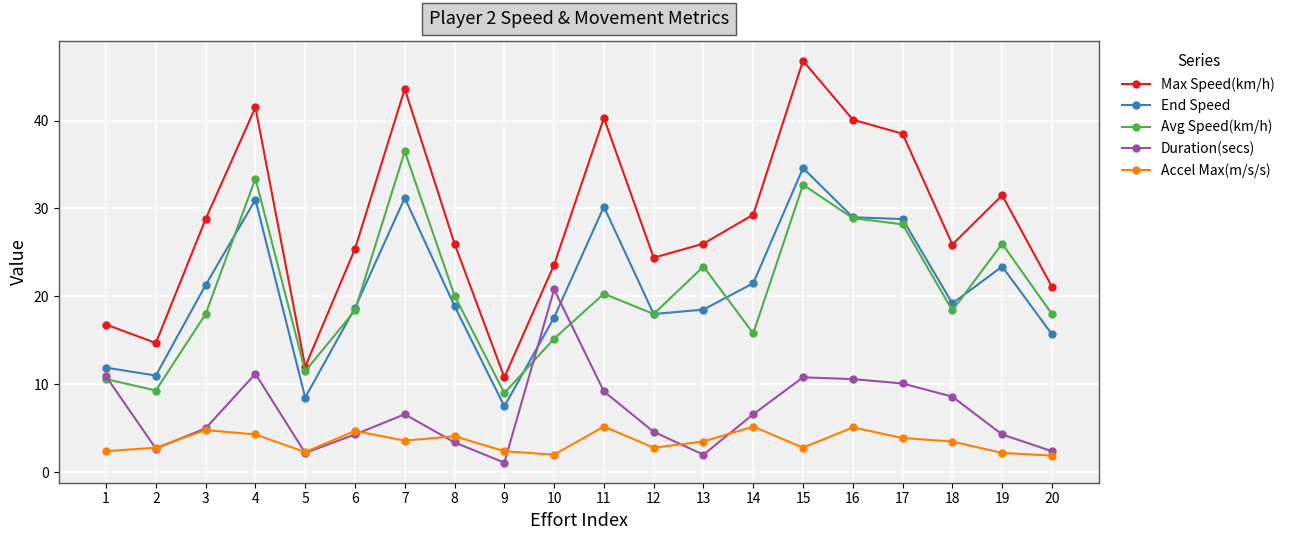

How many lines are shown in the chart?

5